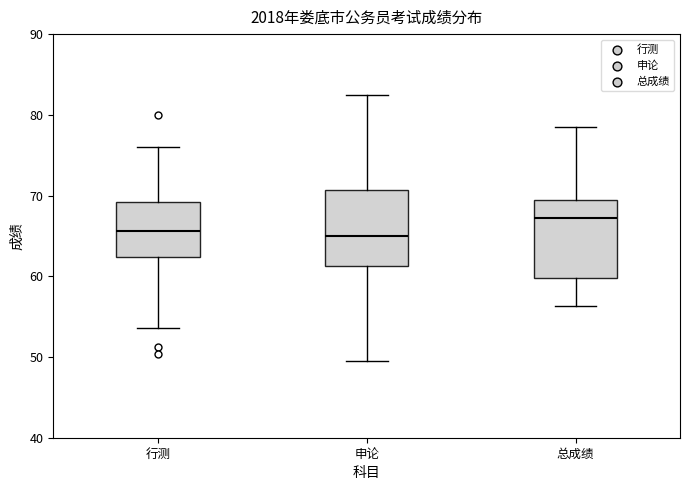

Which box's median line is the highest?

总成绩